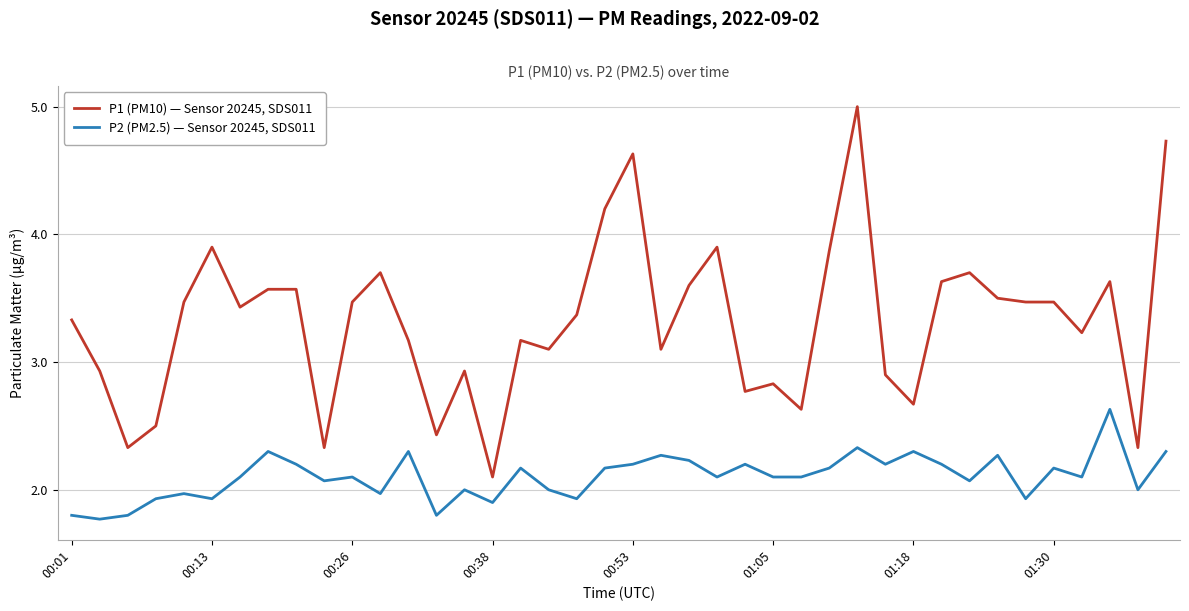

Rank the series by their maximum value, from lowest to highest.

P2 (PM2.5) — Sensor 20245, SDS011, P1 (PM10) — Sensor 20245, SDS011